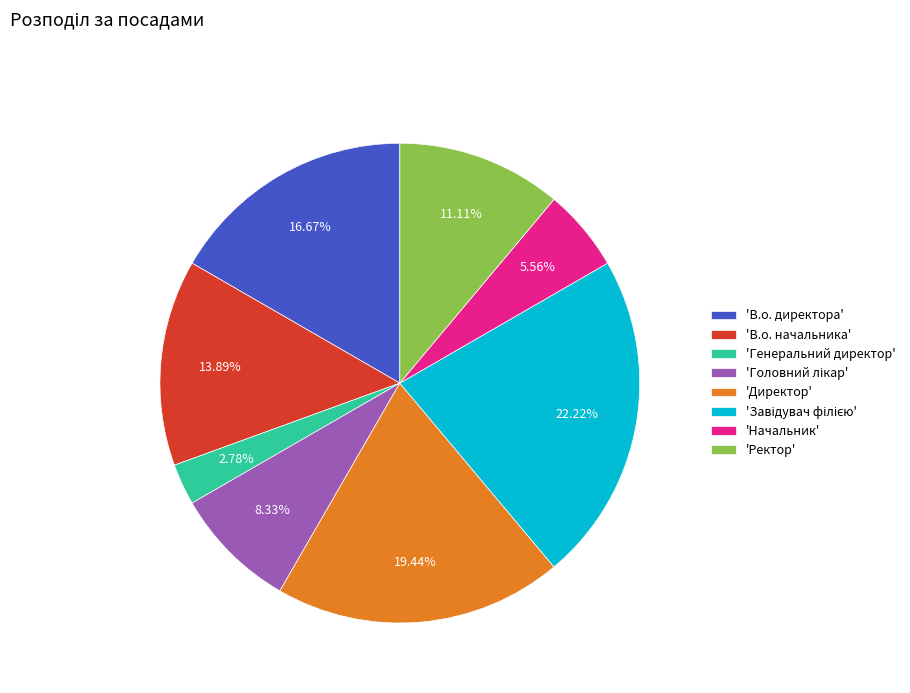

Which category has the smallest portion of the pie?

'Генеральний директор'